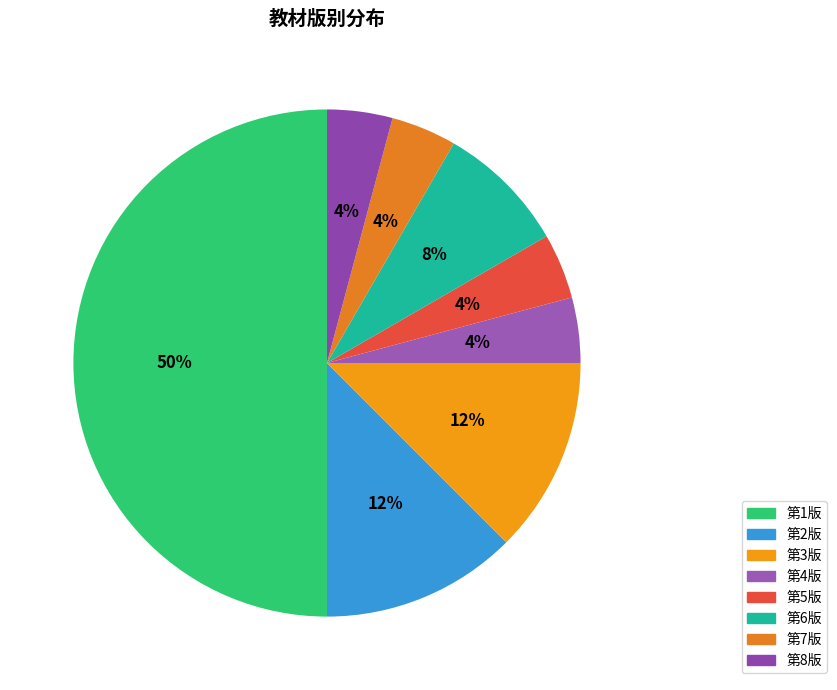

Is the sum of 第1版 and 第5版 greater than half?

Yes